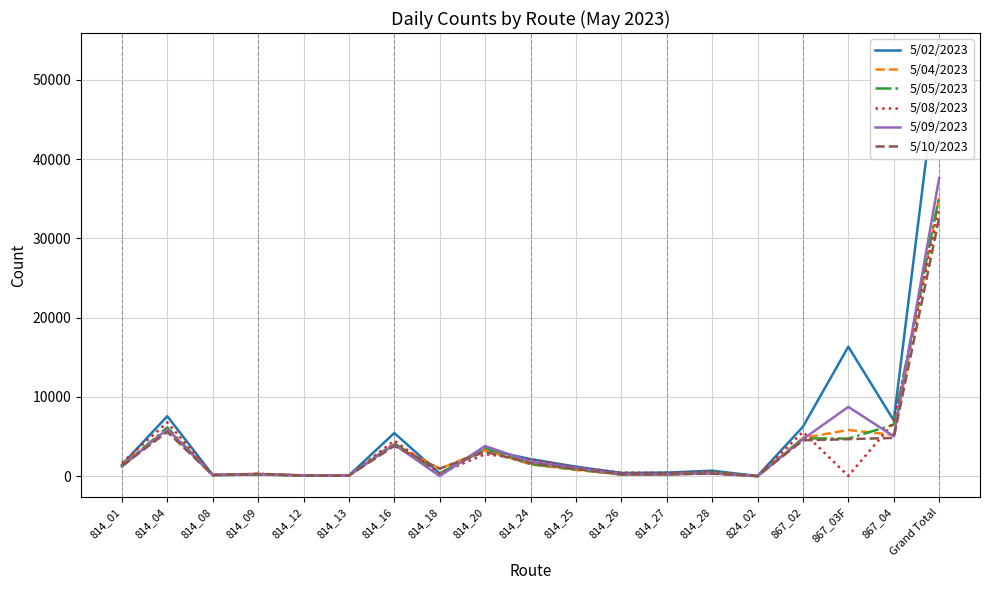

What is the spread (max minus min) of values at 814_28?

366